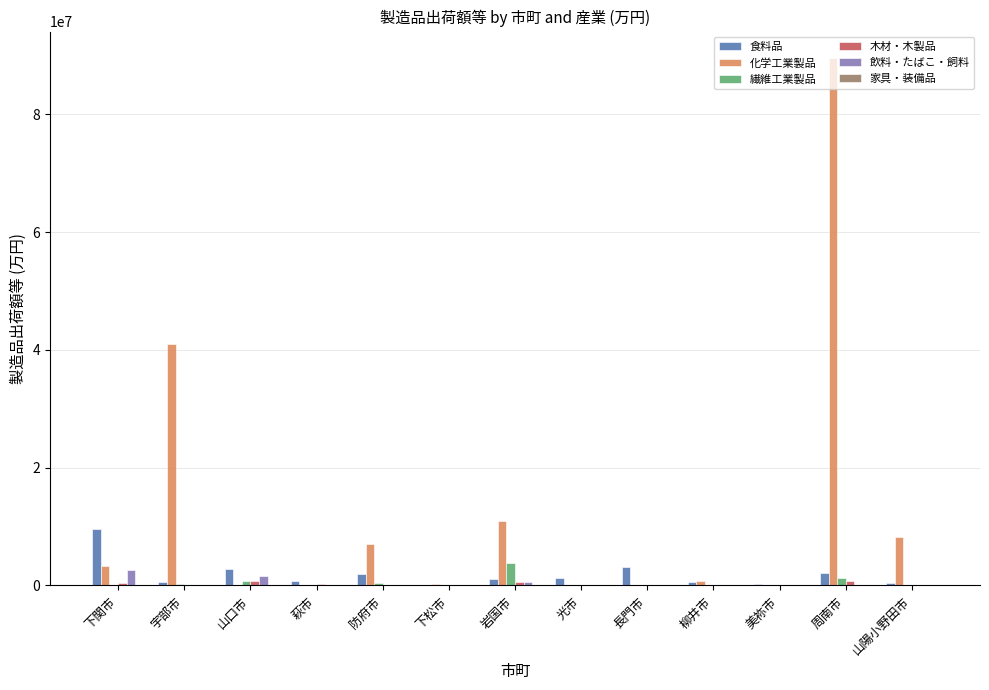

What is the sum of all 食料品 values?

24569877